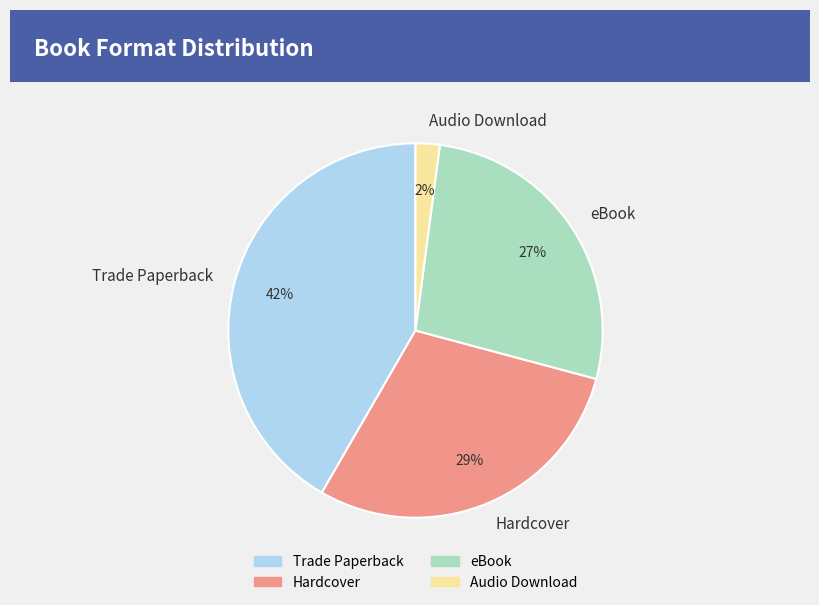

How many segments does this pie chart have?

4